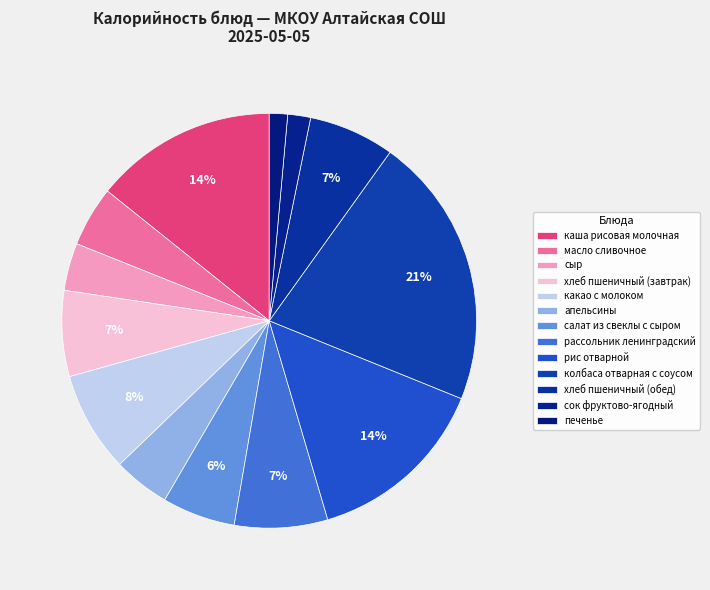

Count the number of slices in the pie.

13